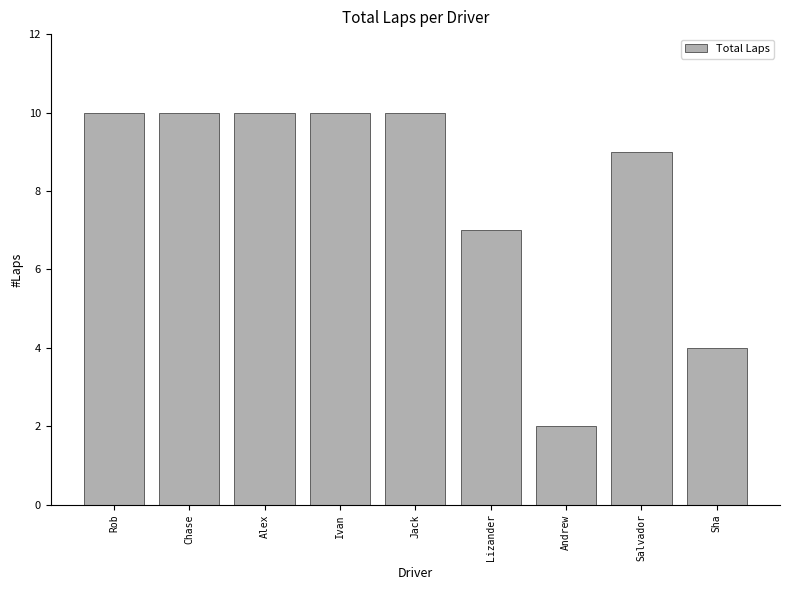

What is the label of the 7th bar from the right?

Alex